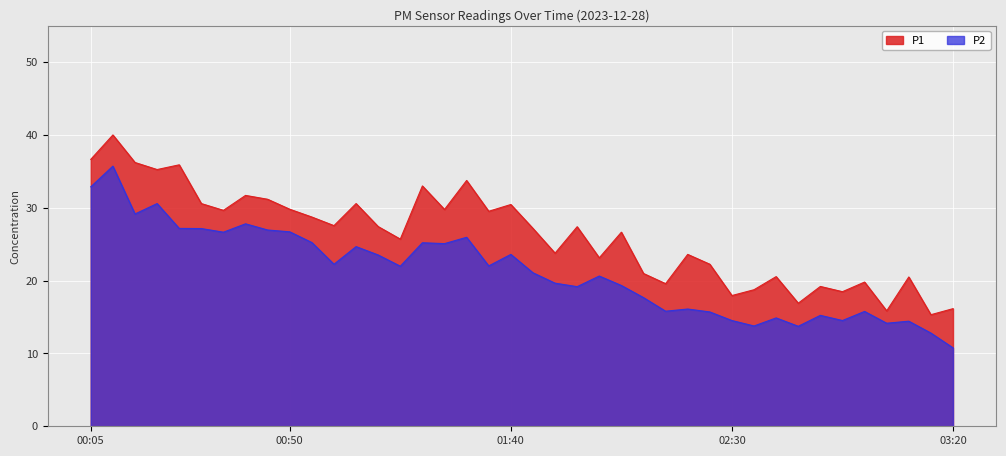

Does the chart display data point markers on the line(s)?

No